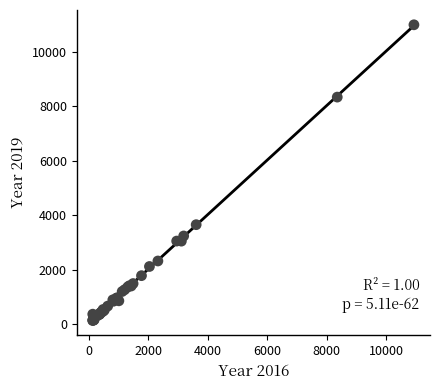

What Y value in the scatter plot is closest to 5559?

3648